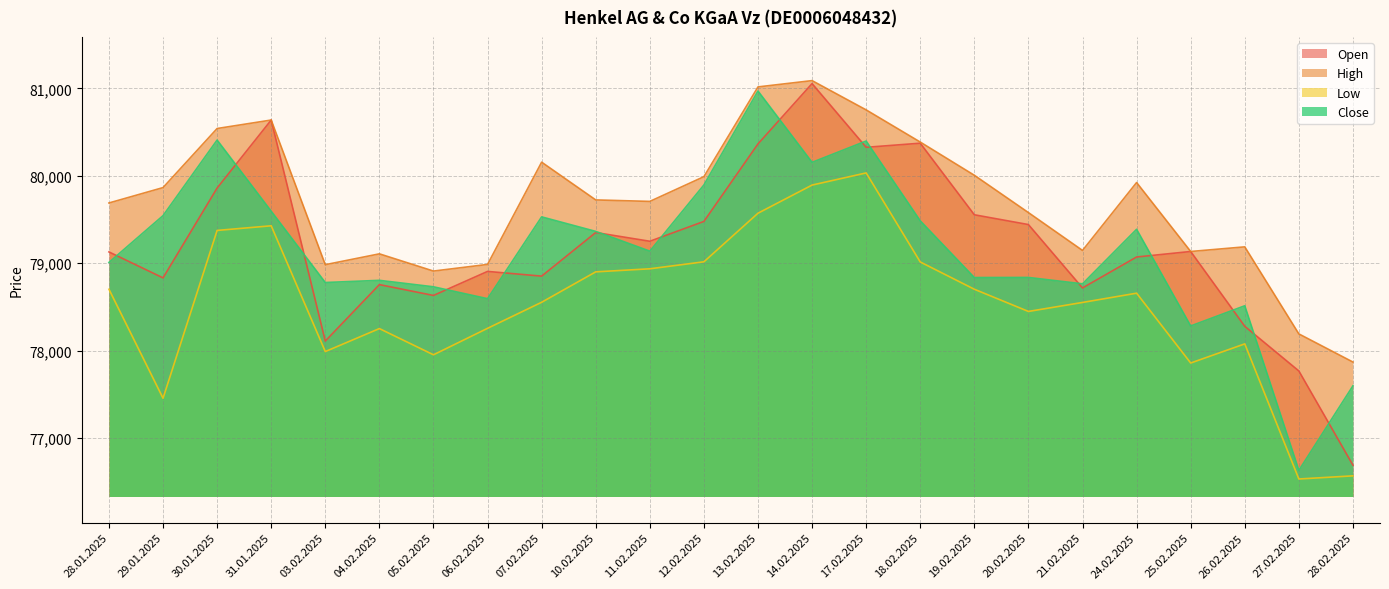

True or false: Low has a value of 78900 at 10.02.2025.

True